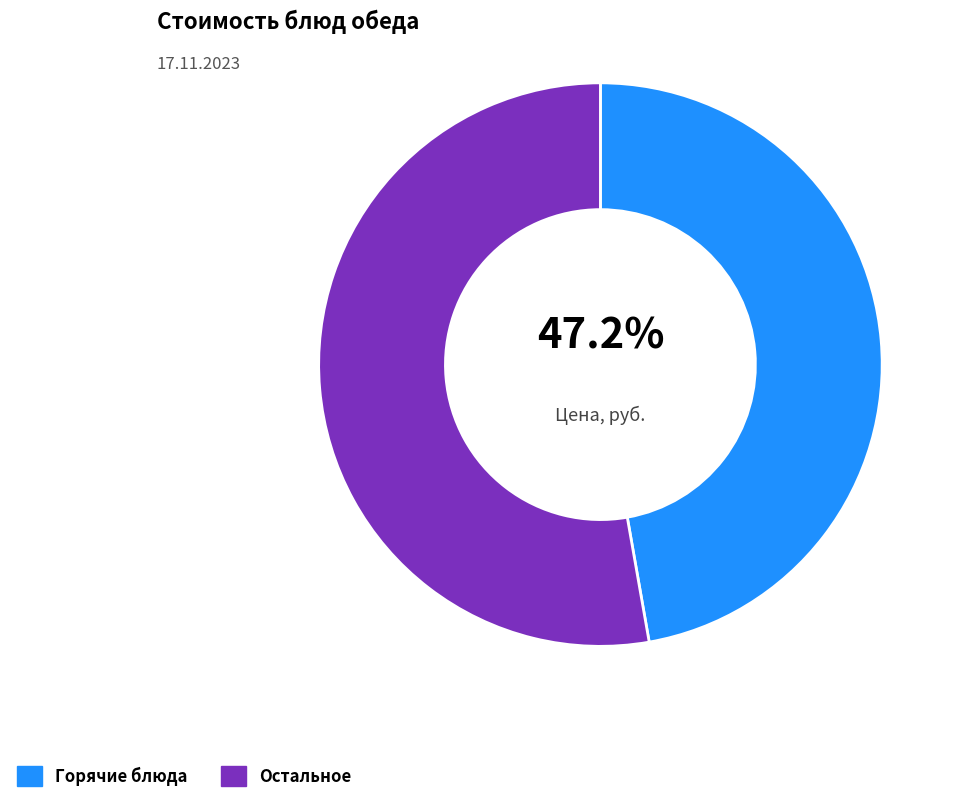

What portion of the pie excludes Горячие блюда?

52.8%